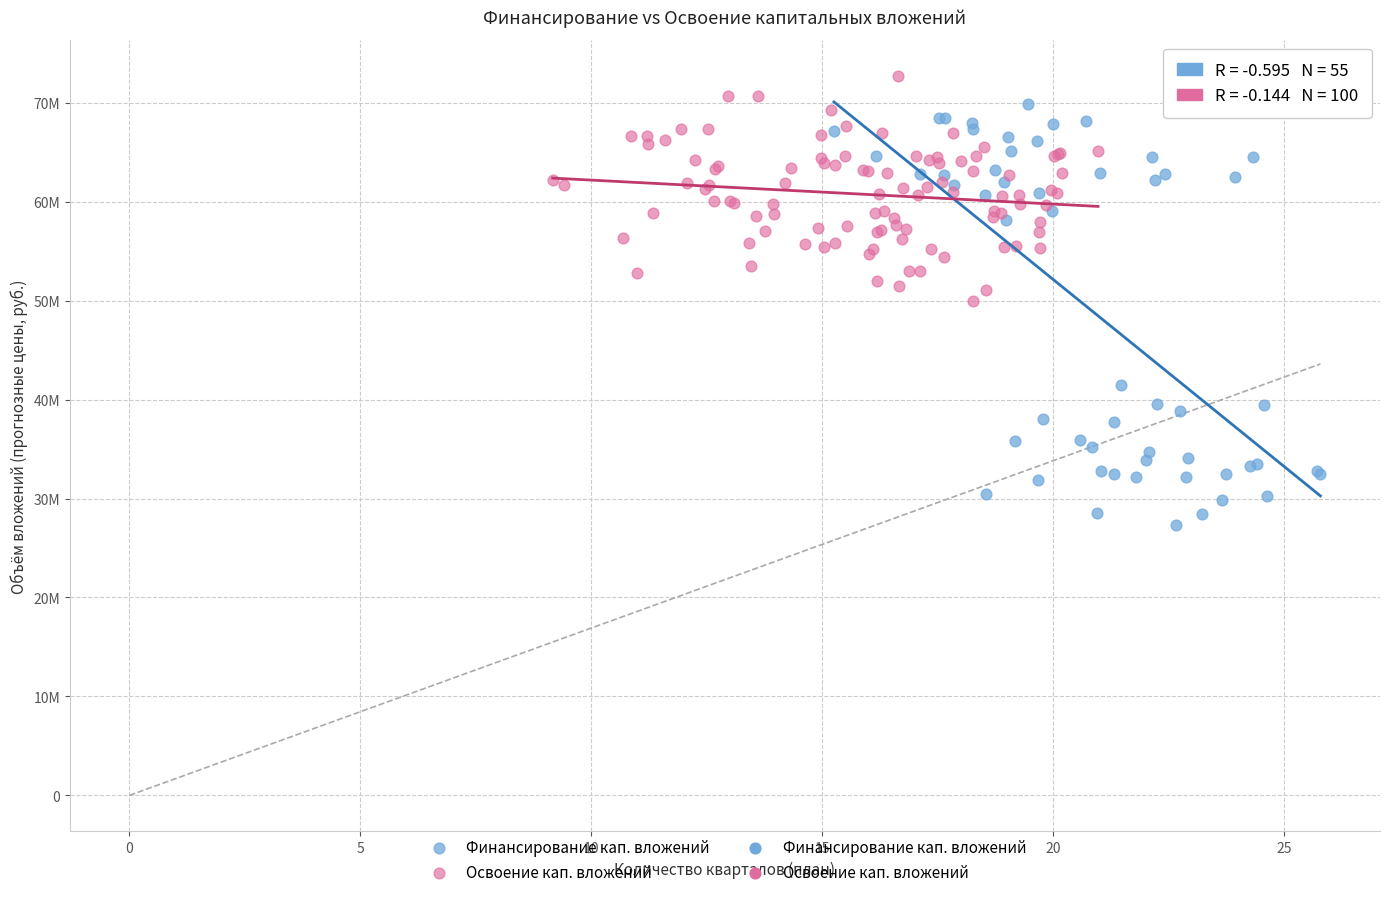

Which series has the largest Y range (max minus min)?

Финансирование кап. вложений